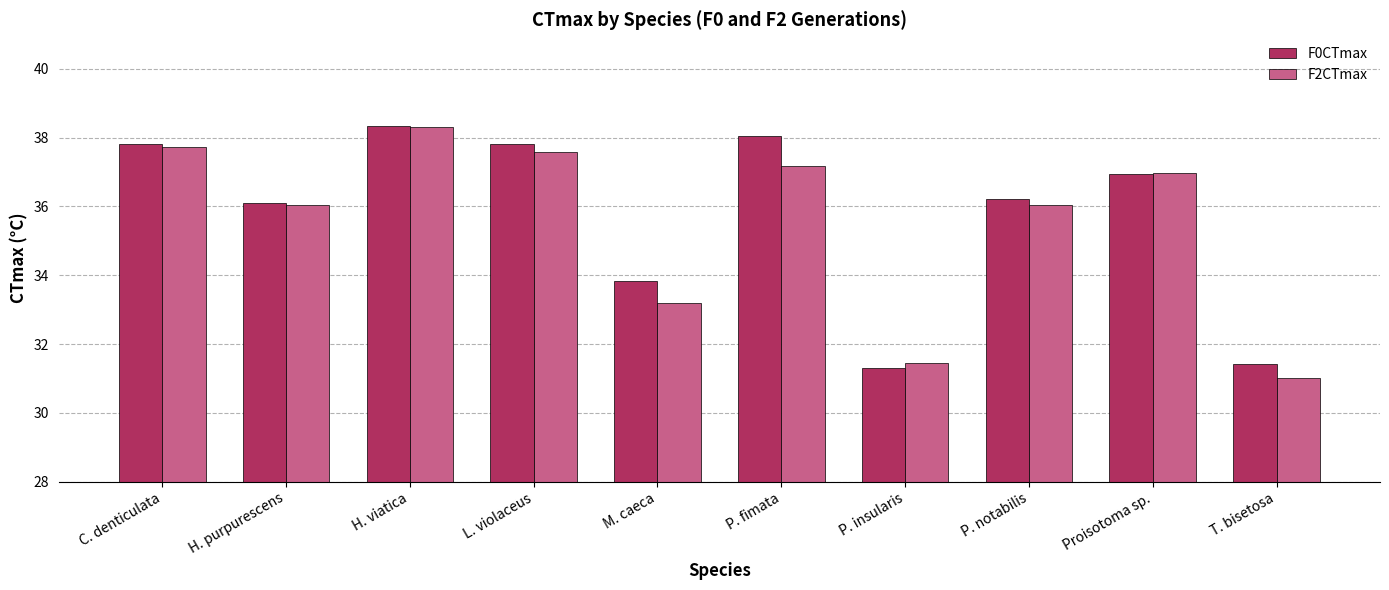

At how many categories does at least one series exceed 35?

7